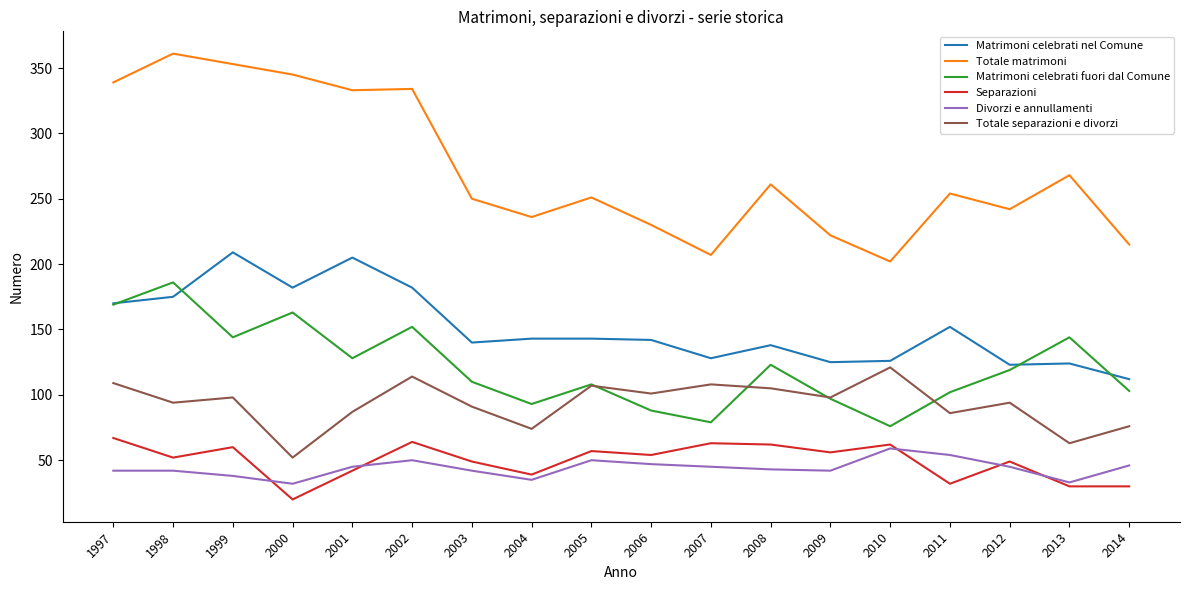

Where is the first local minimum for Matrimoni celebrati nel Comune?

2000